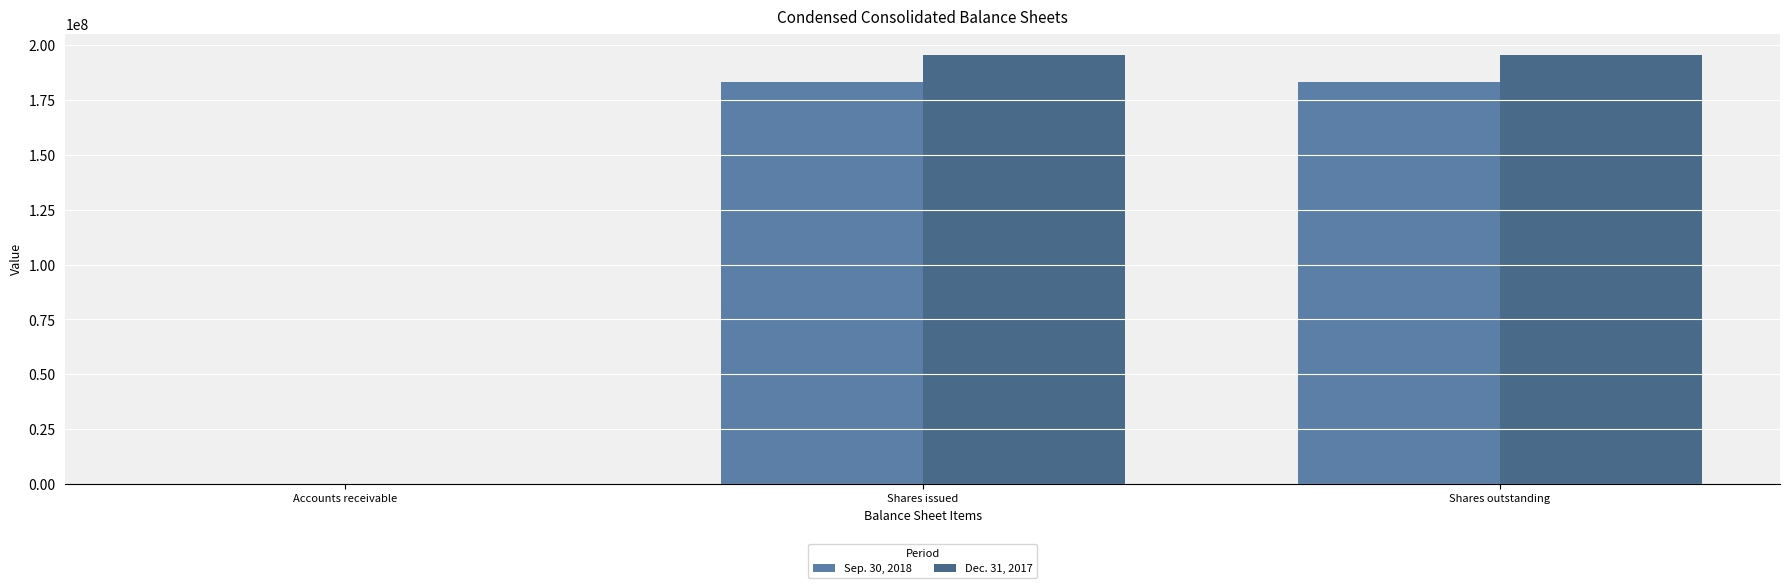

The Dec. 31, 2017 series shows 126814939 at Shares issued. True or false?

False